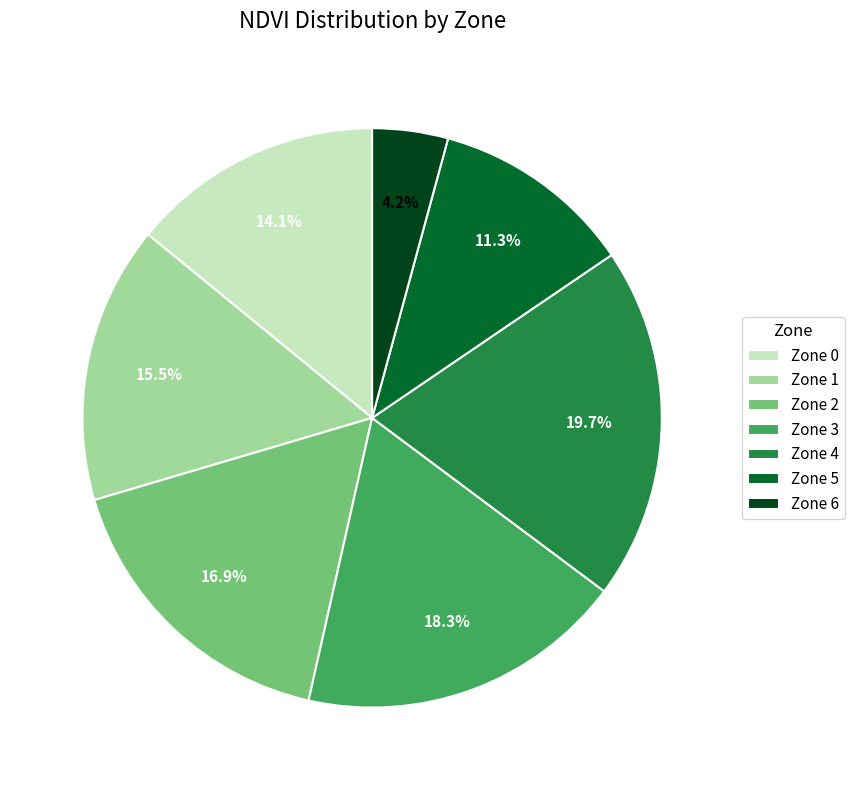

The Zone 2 slice represents 17% of the pie. True or false?

True